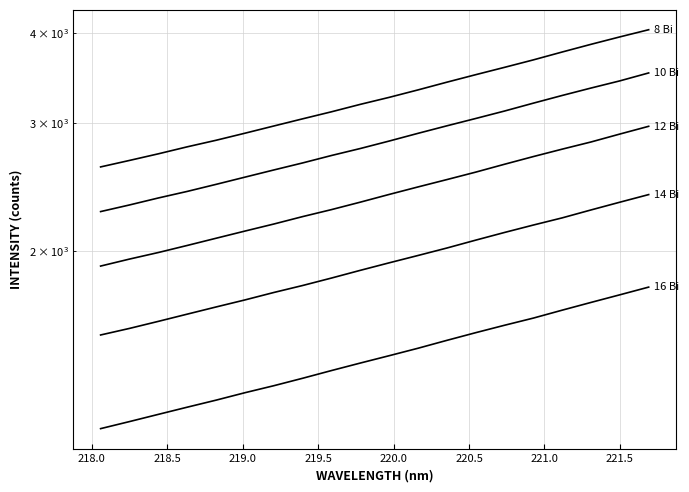

What is the label of the 8th point from the left?

221.0